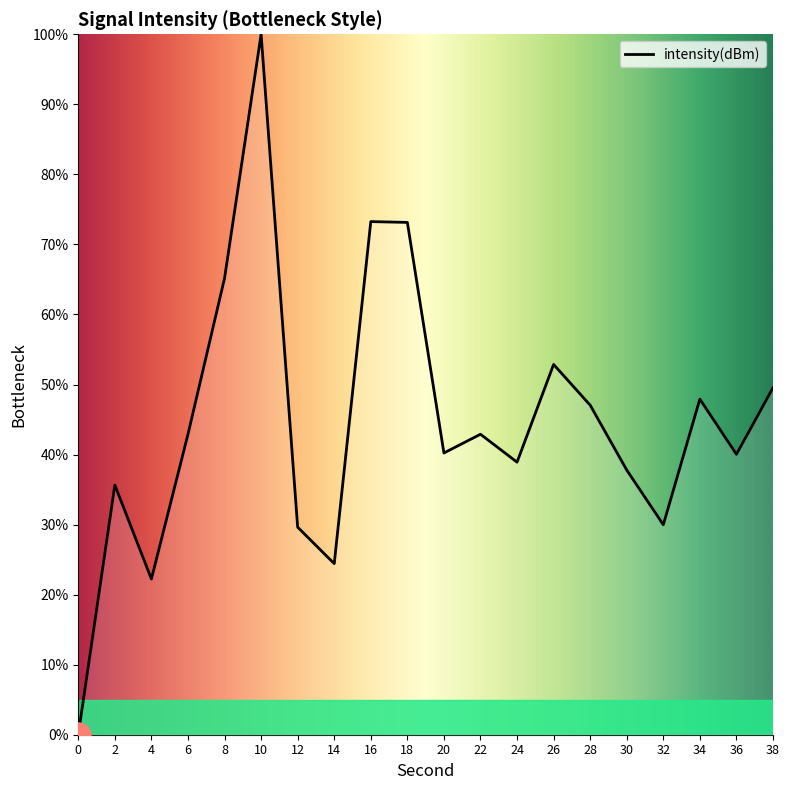

What is the greatest value displayed?

100.0